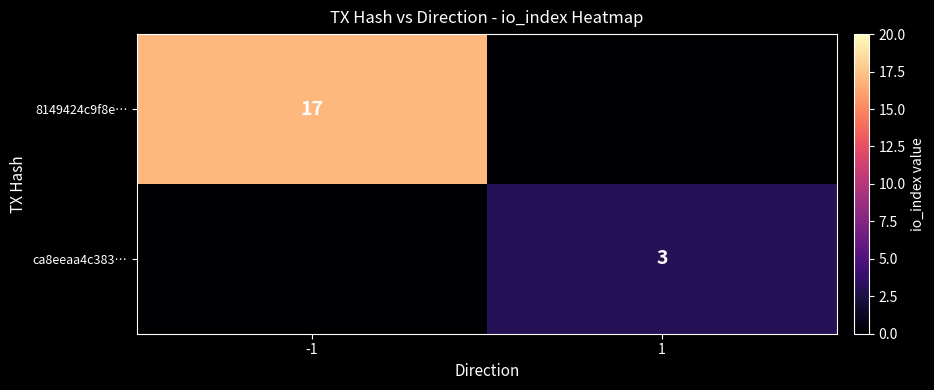

The ca8eeaa4c383… series shows 5 at 1. True or false?

False